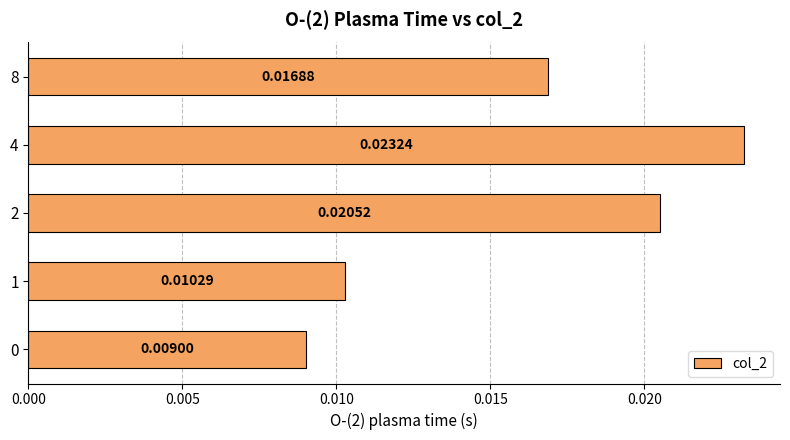

Which has a higher value, 8 or 1?

8